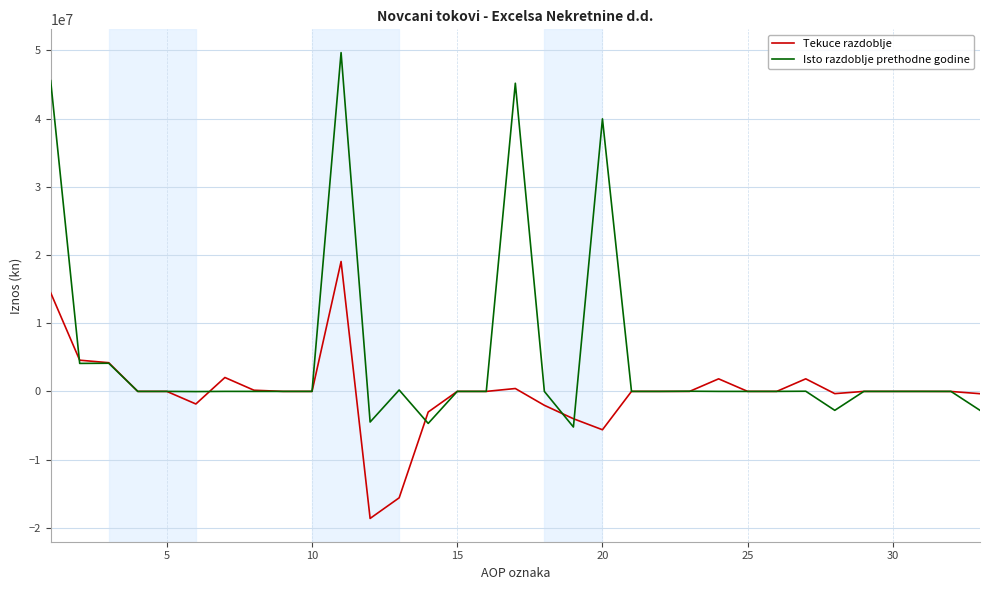

True or false: Isto razdoblje prethodne godine and Tekuce razdoblje cross at least once.

True